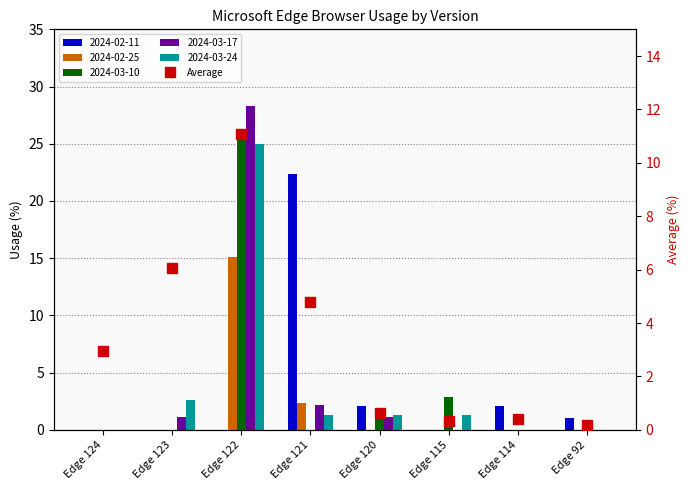

At which label does the data first exceed 2?

Edge 124